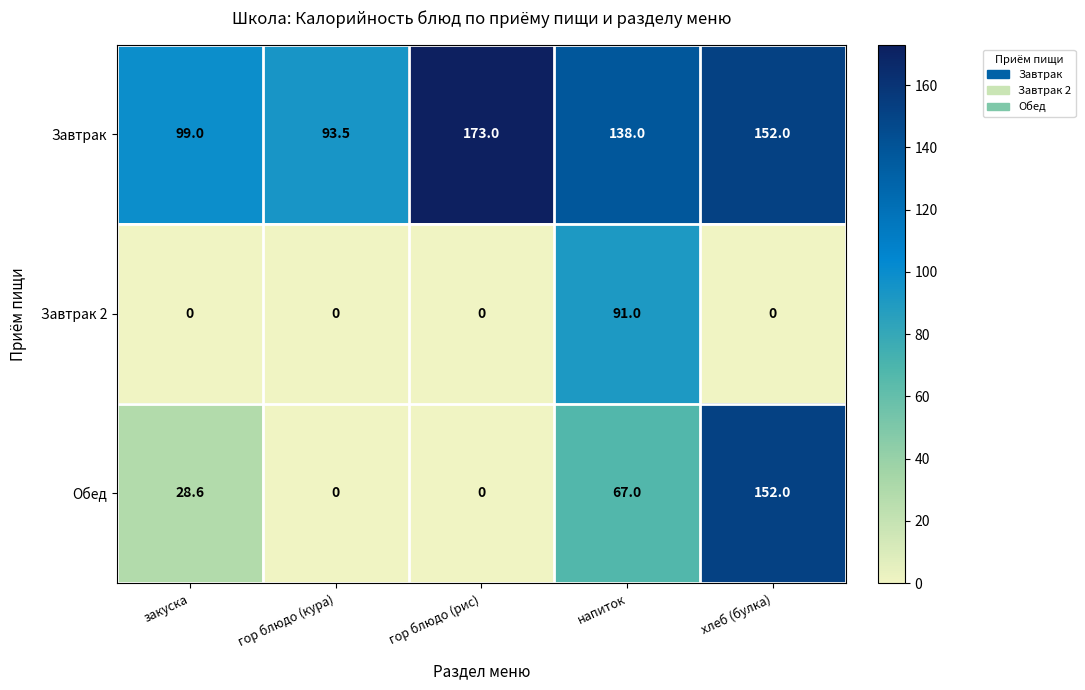

Which series has the largest total across all categories?

Завтрак